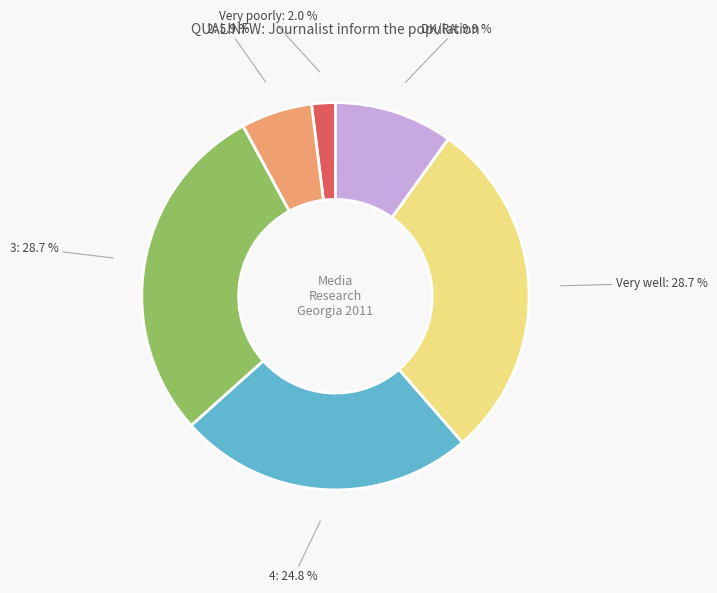

Is there a majority slice in this chart?

No